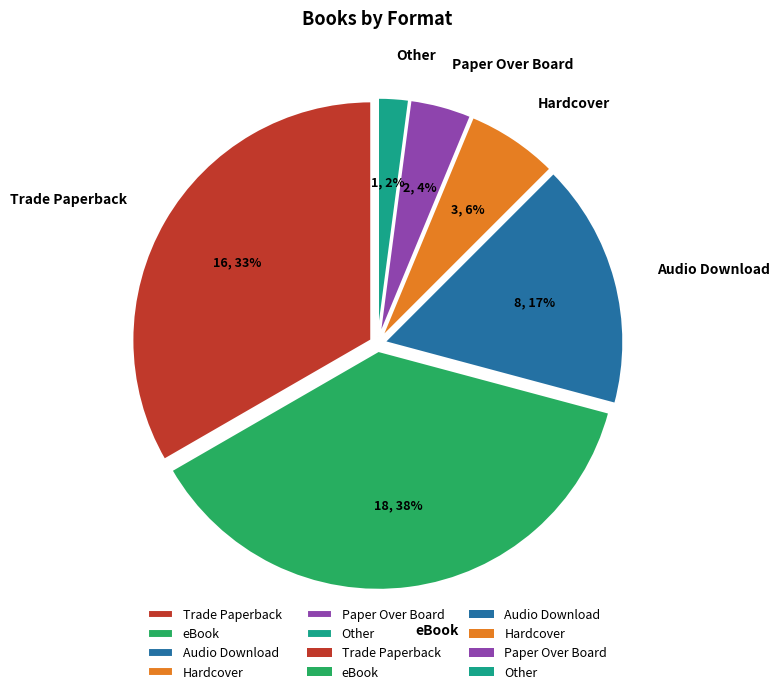

What is the ratio of the value at Trade Paperback to the value at eBook?

0.9